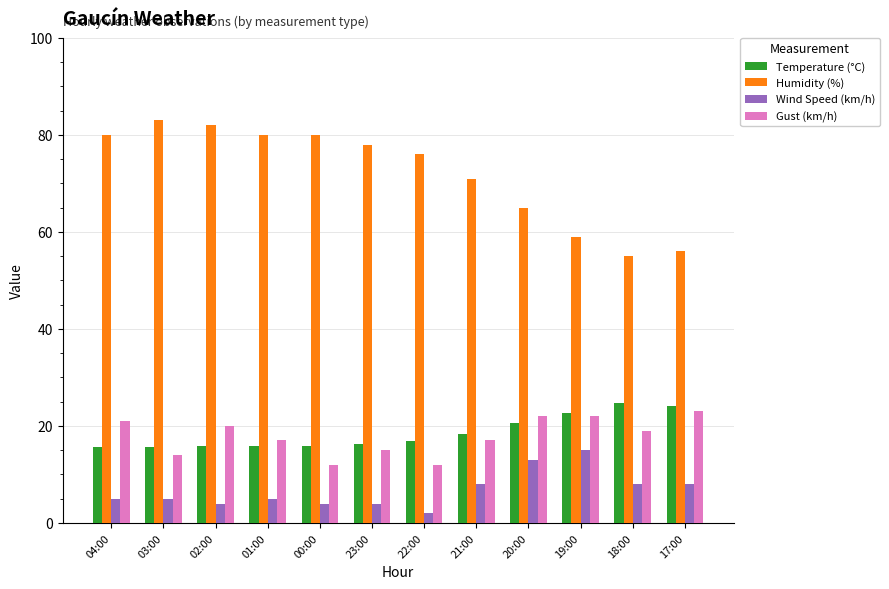

What is the difference between the highest and lowest values at 18:00?

47.0